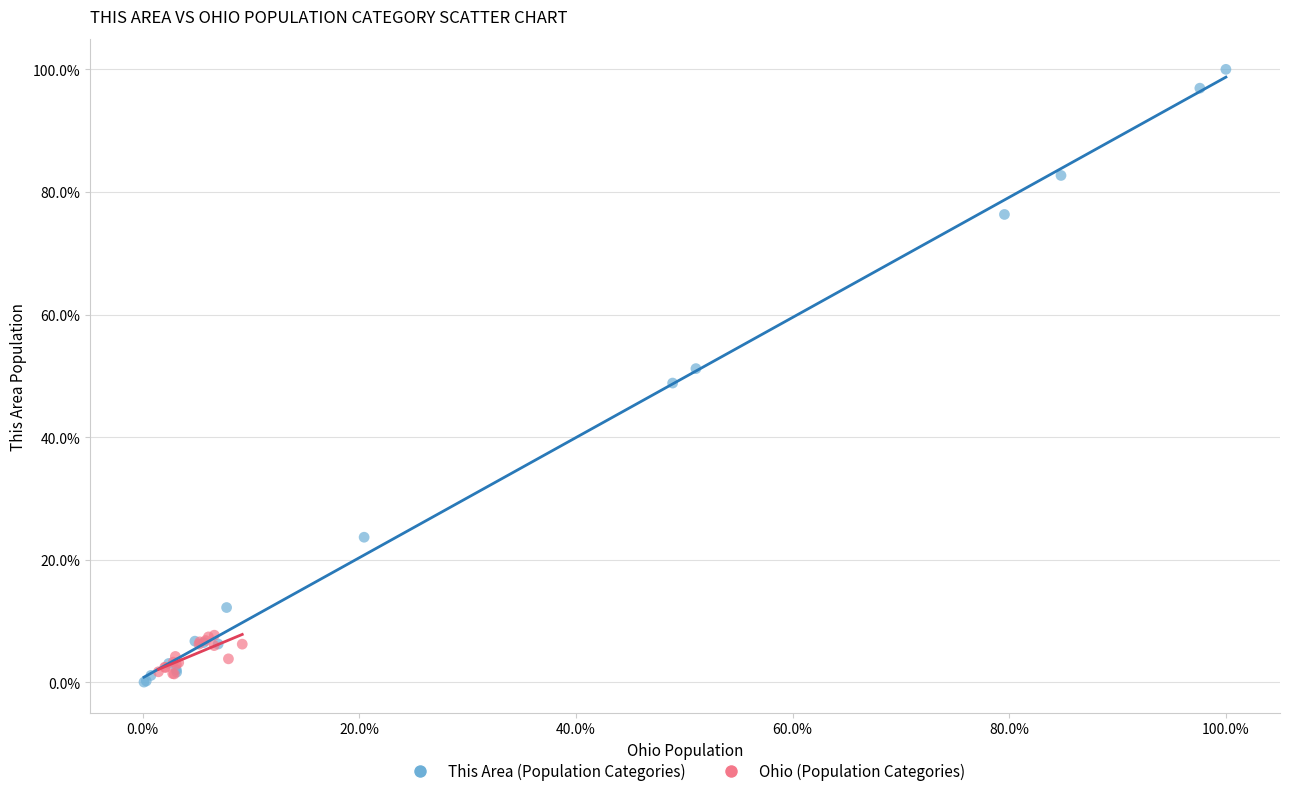

Which series contains the highest Y value?

This Area (Population Categories)